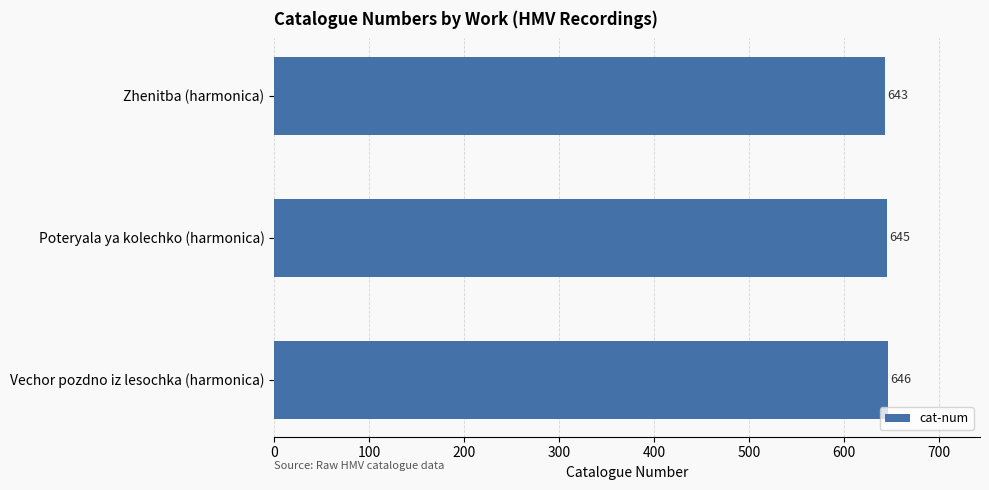

What is the sum of all values?

1934